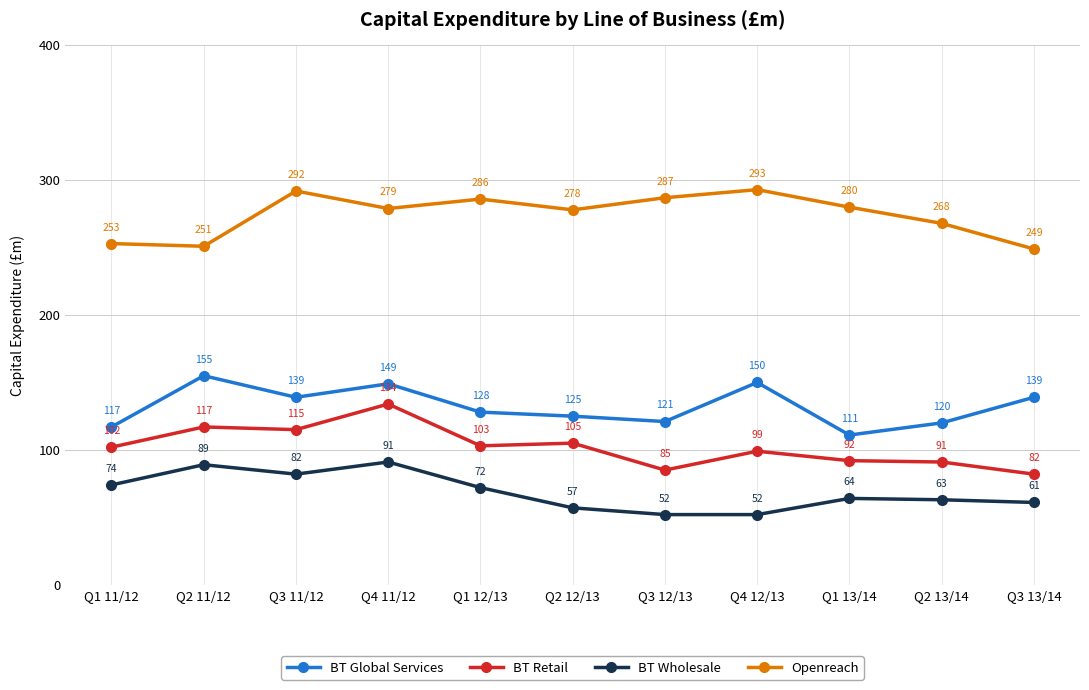

What is the difference between the highest and lowest values at Q3 13/14?

188